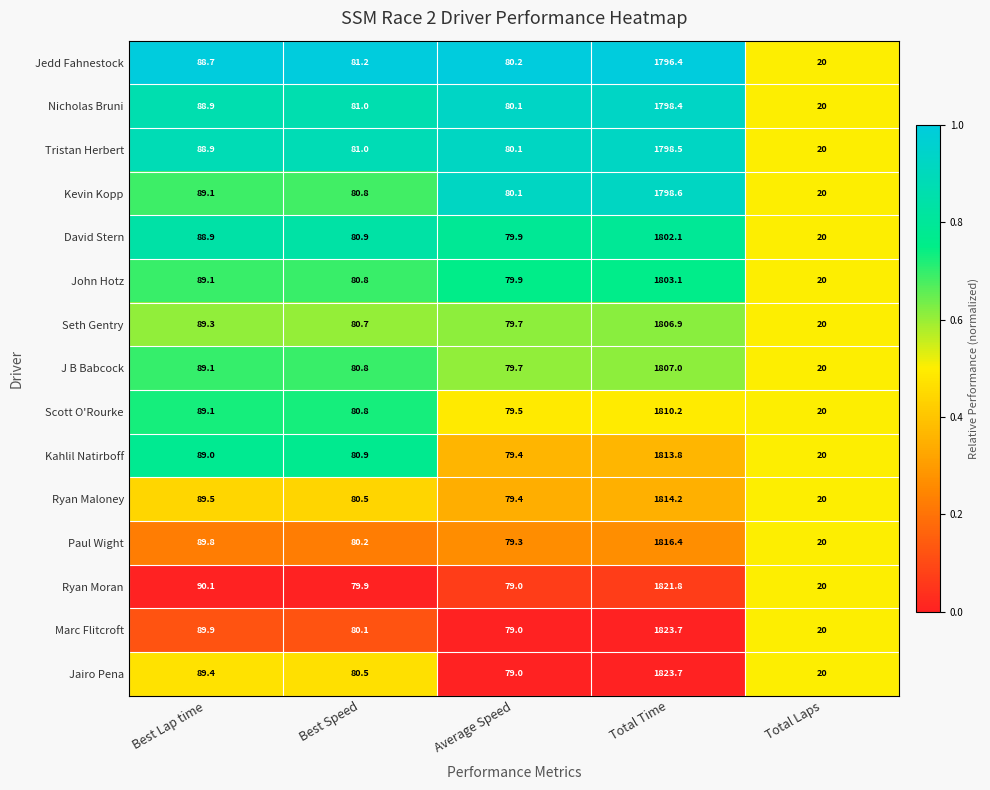

The Kahlil Natirboff series shows 130.2 at Average Speed. True or false?

False